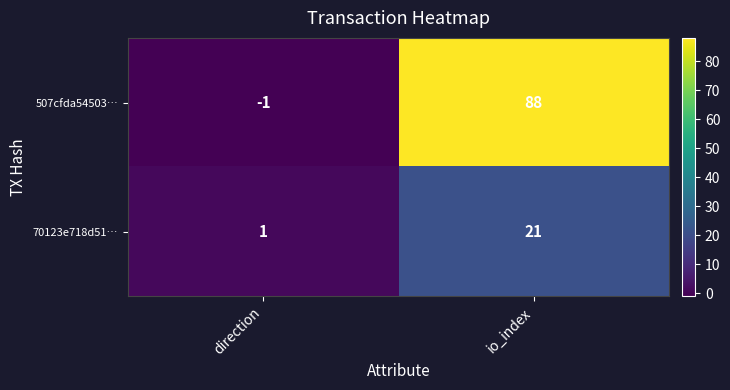

Reading right to left, transcribe all the data shown in this chart.

507cfda54503…: 88	-1
70123e718d51…: 21	1